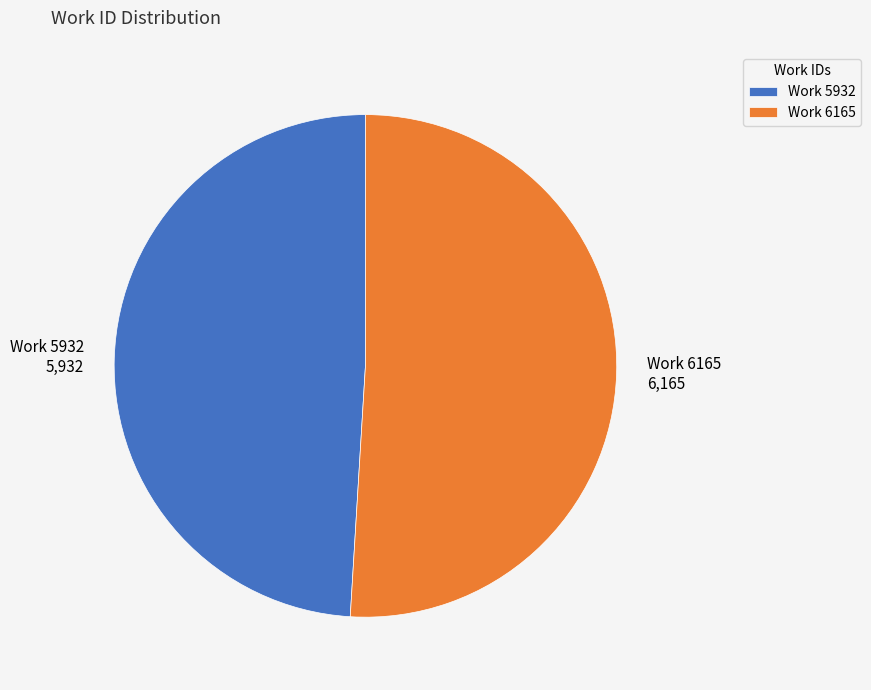

The Work 6165 slice represents 38% of the pie. True or false?

False